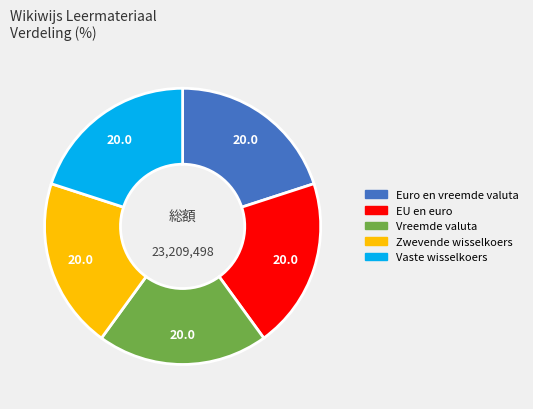

True or false: Vaste wisselkoers accounts for 20% of the total.

True